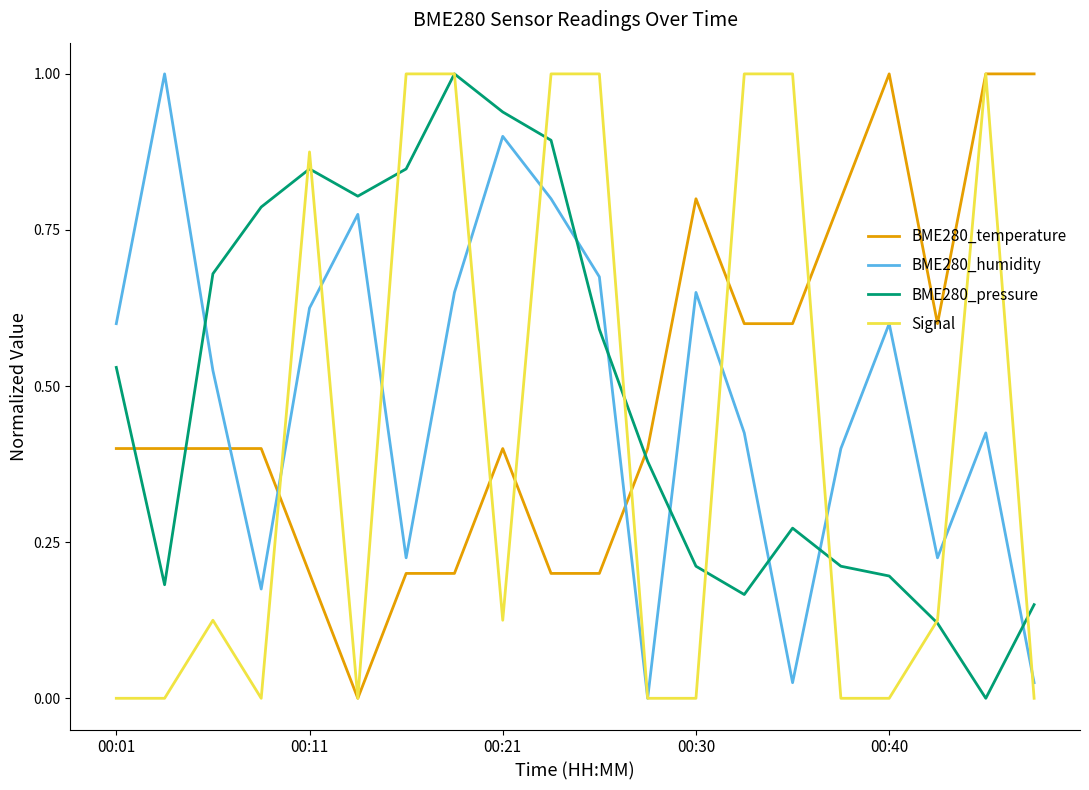

What is the maximum value for BME280_pressure?

1.0